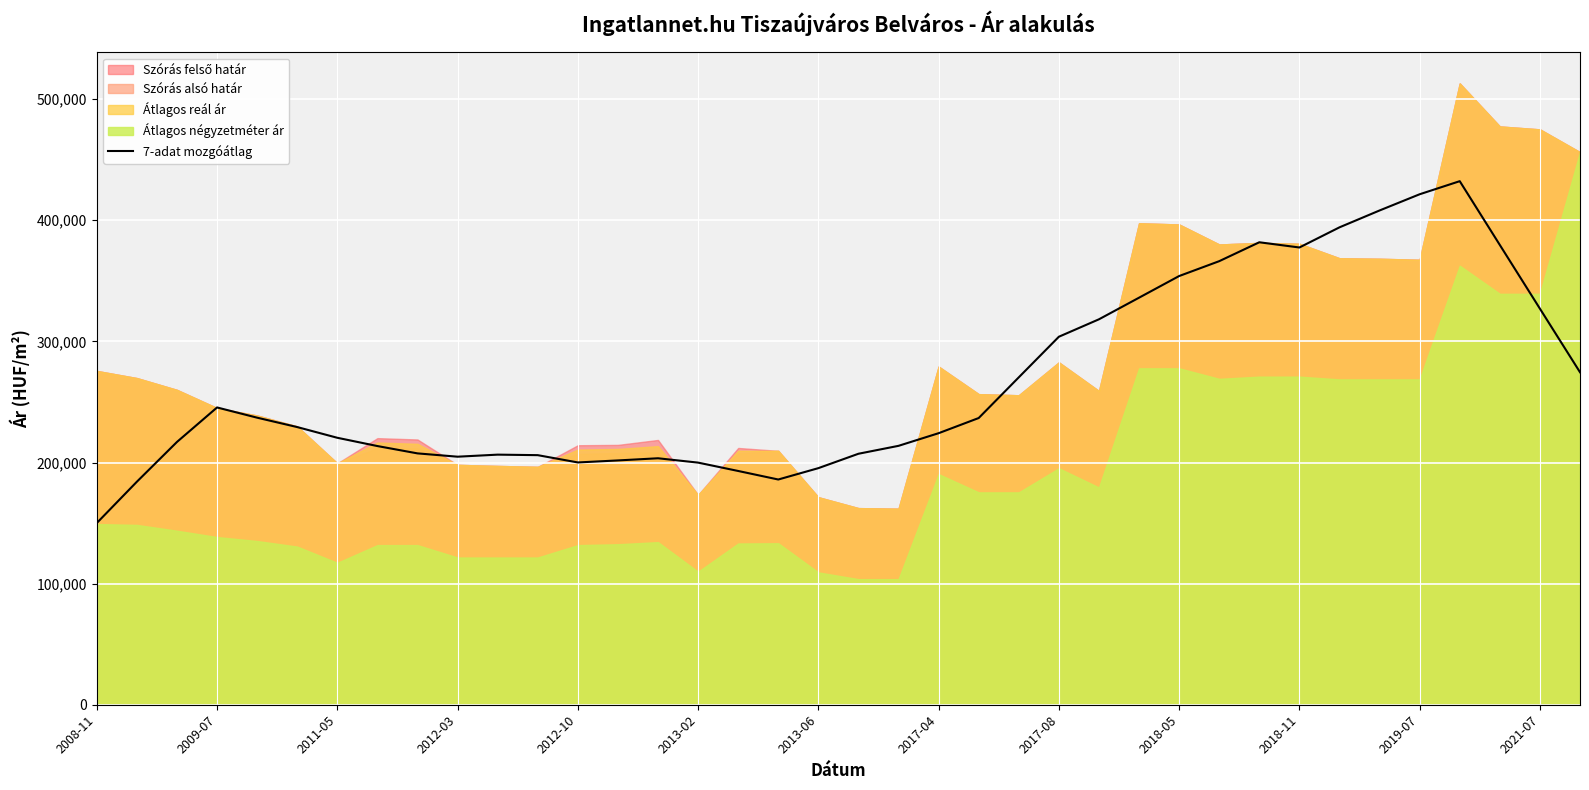

The value of 7-adat mozgóátlag at 2019-07 is 238460.8. True or false?

False